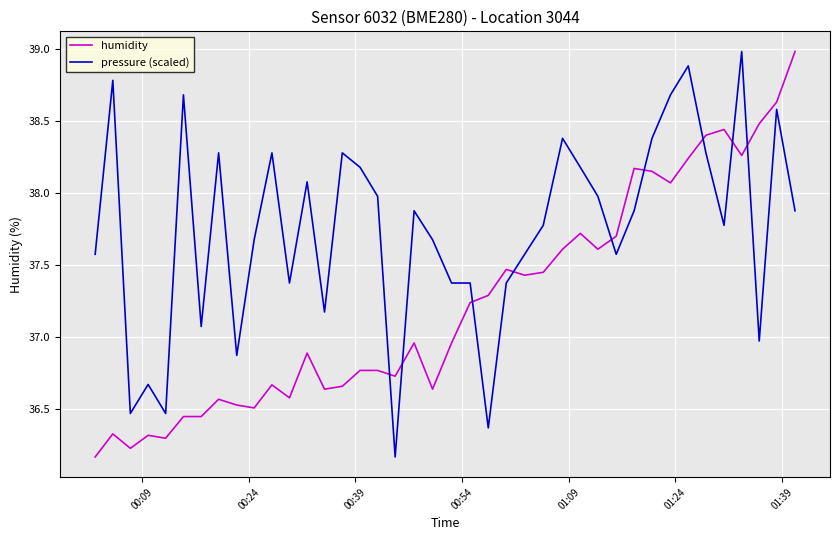

Rank the series by their average value, from lowest to highest.

humidity, pressure (scaled)